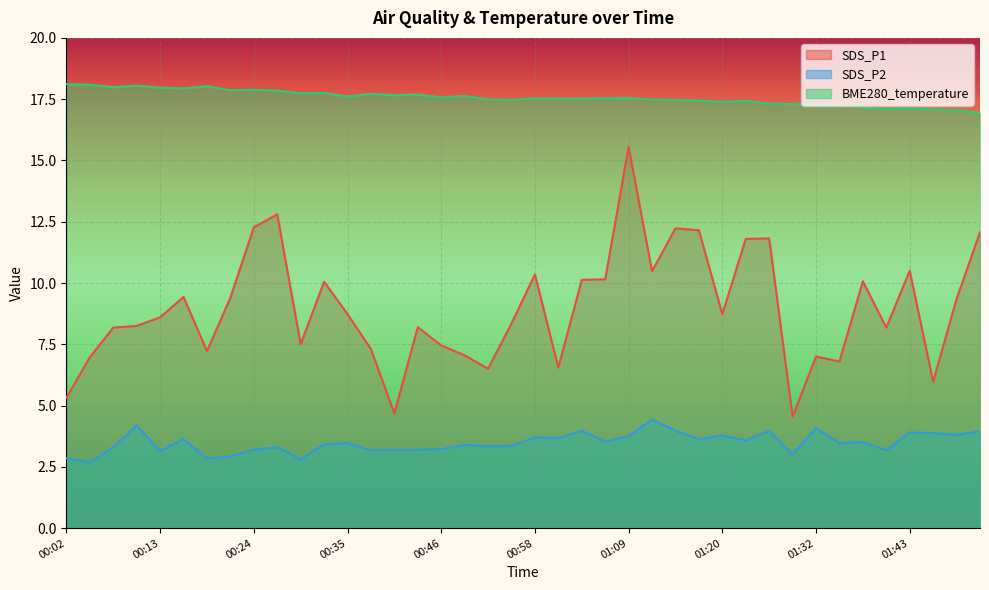

Rank the series by their average value, from highest to lowest.

BME280_temperature, SDS_P1, SDS_P2